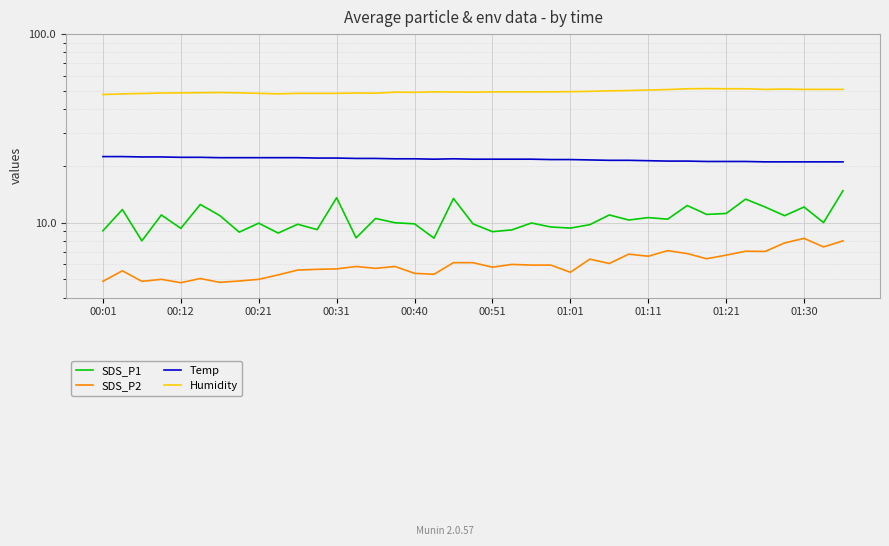

What is the sum of the SDS_P2 values at 24 and 26?

11.5